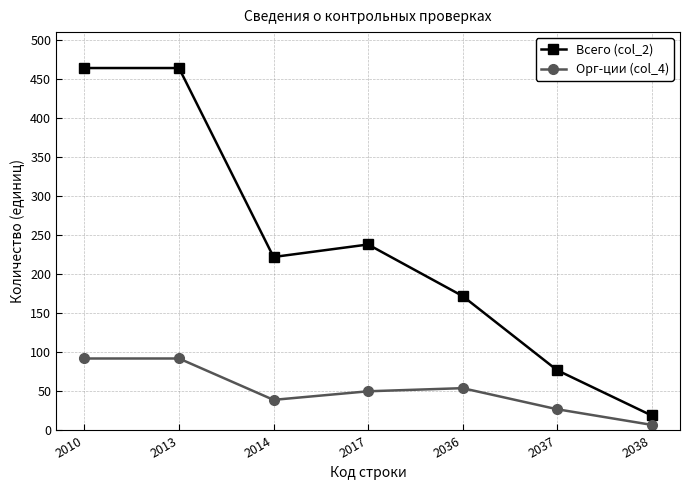

True or false: Орг-ции (col_4) and Всего (col_2) intersect in this chart.

False